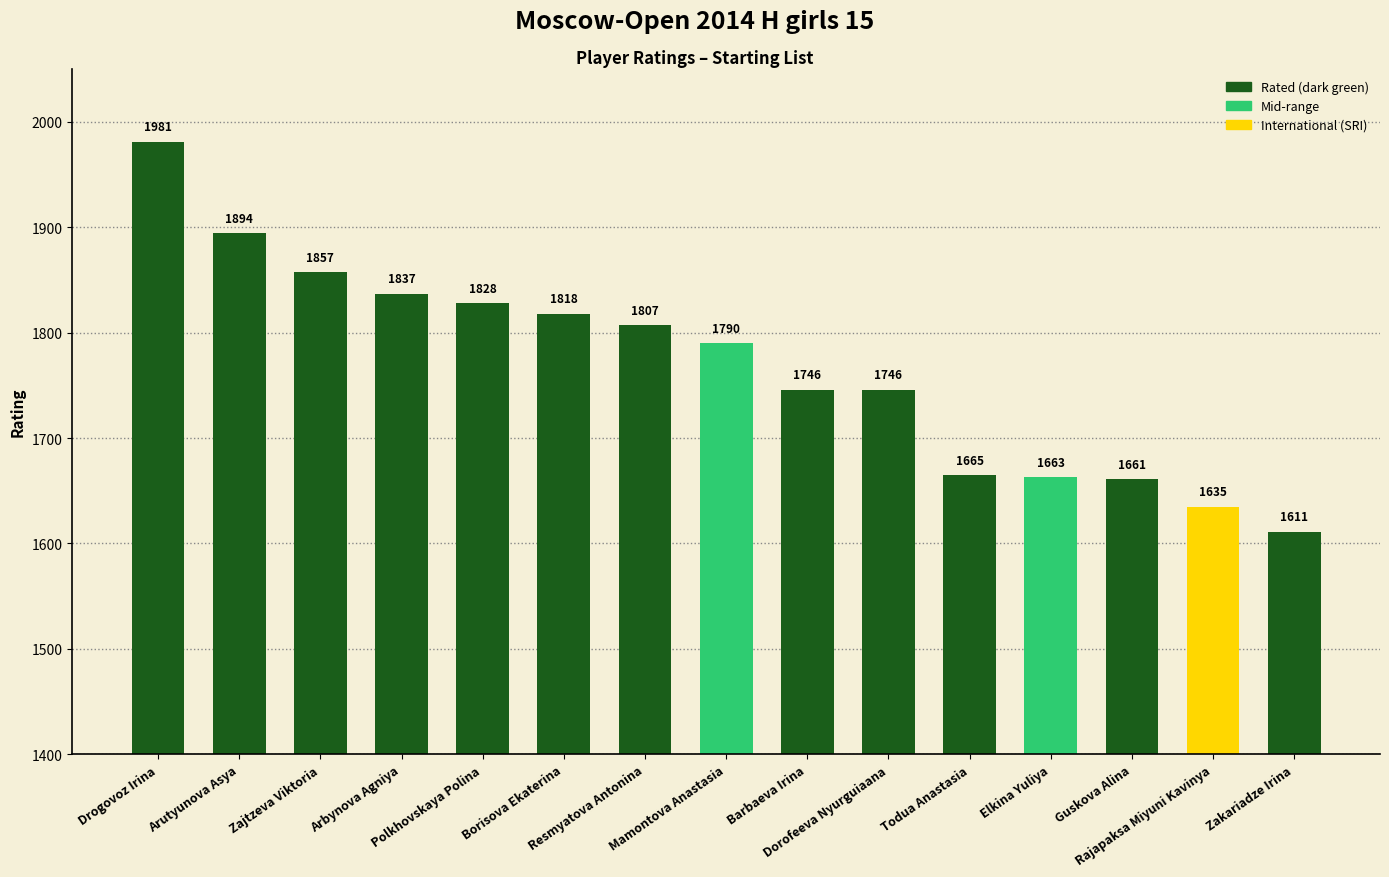

Where does the data first go above 1790?

Drogovoz Irina